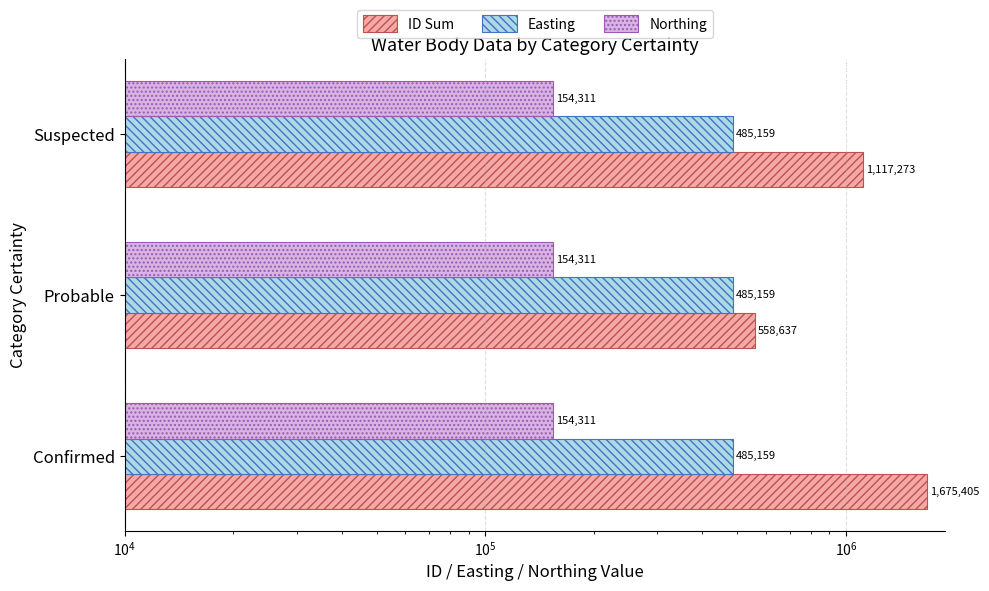

How many series are shown in this chart?

3